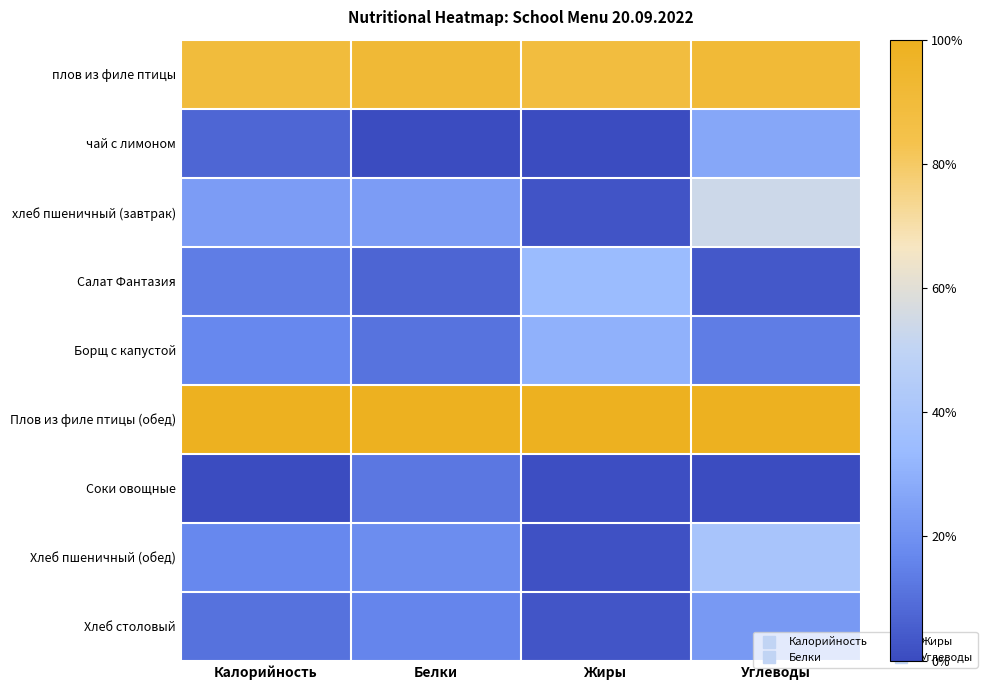

Reading left to right, list all the values displayed in this chart.

плов из филе птицы: Калорийность=0.9	Белки=0.9	Жиры=0.9	Углеводы=0.9
чай с лимоном: Калорийность=0.1	Белки=0.0	Жиры=0.0	Углеводы=0.3
хлеб пшеничный (завтрак): Калорийность=0.2	Белки=0.2	Жиры=0.0	Углеводы=0.5
Салат Фантазия: Калорийность=0.1	Белки=0.1	Жиры=0.3	Углеводы=0.0
Борщ с капустой: Калорийность=0.2	Белки=0.1	Жиры=0.3	Углеводы=0.1
Плов из филе птицы (обед): Калорийность=1.0	Белки=1.0	Жиры=1.0	Углеводы=1.0
Соки овощные: Калорийность=0.0	Белки=0.1	Жиры=0.0	Углеводы=0.0
Хлеб пшеничный (обед): Калорийность=0.2	Белки=0.2	Жиры=0.0	Углеводы=0.4
Хлеб столовый: Калорийность=0.1	Белки=0.2	Жиры=0.0	Углеводы=0.2